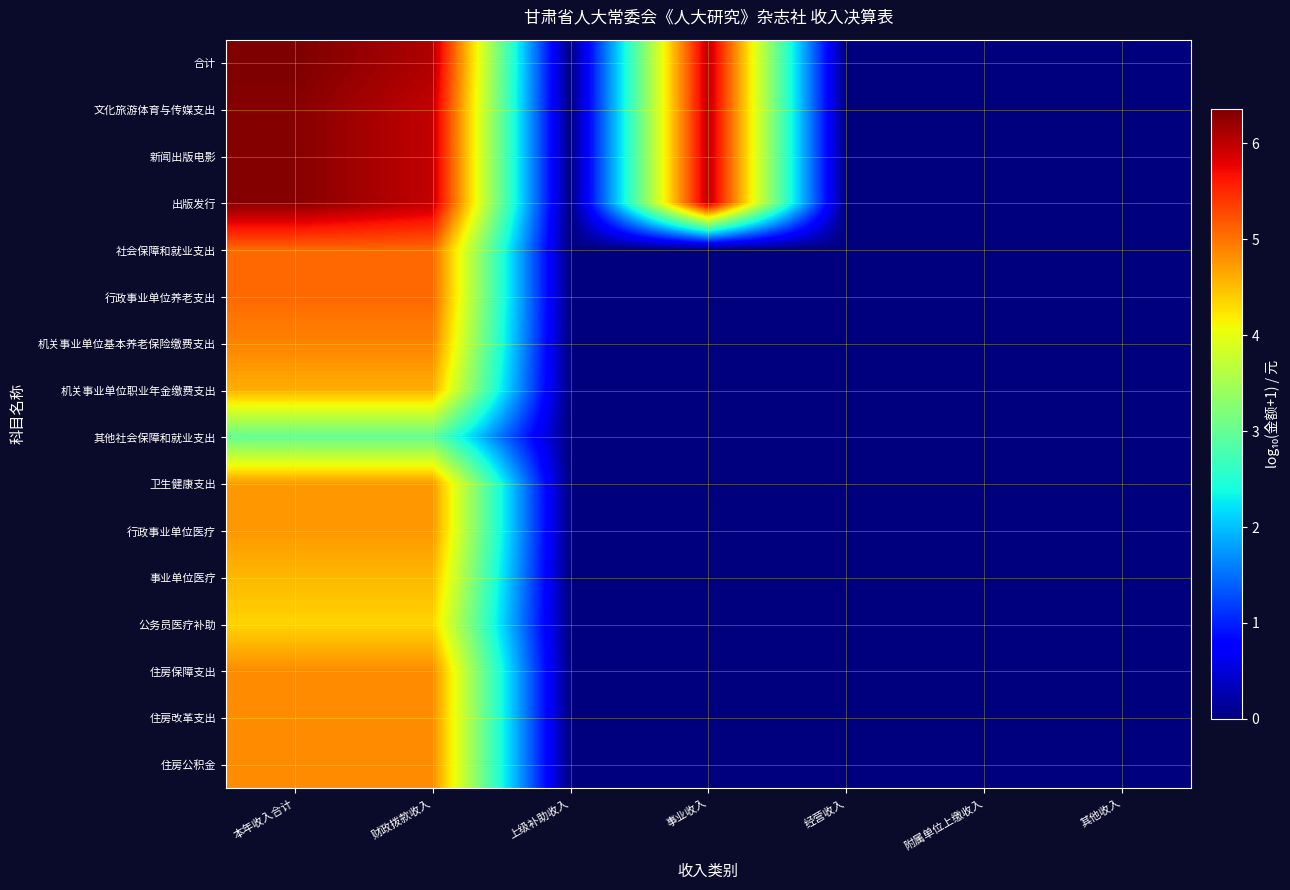

At how many categories does at least one series exceed 1?

3